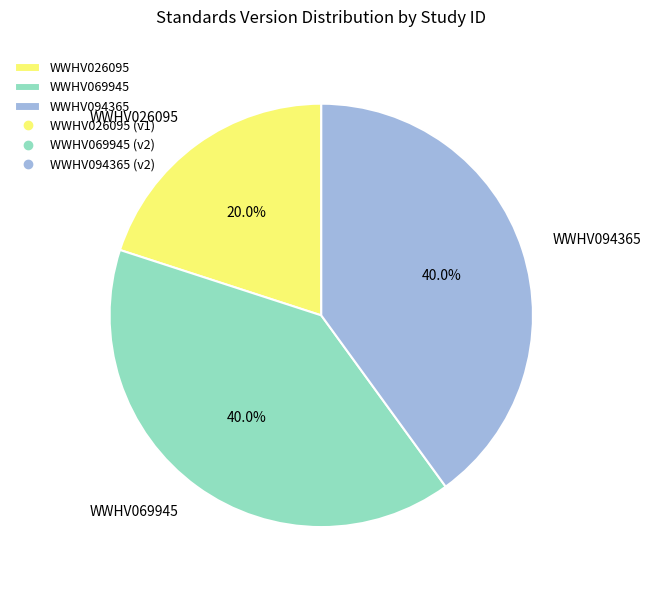

The WWHV069945 slice represents 28% of the pie. True or false?

False